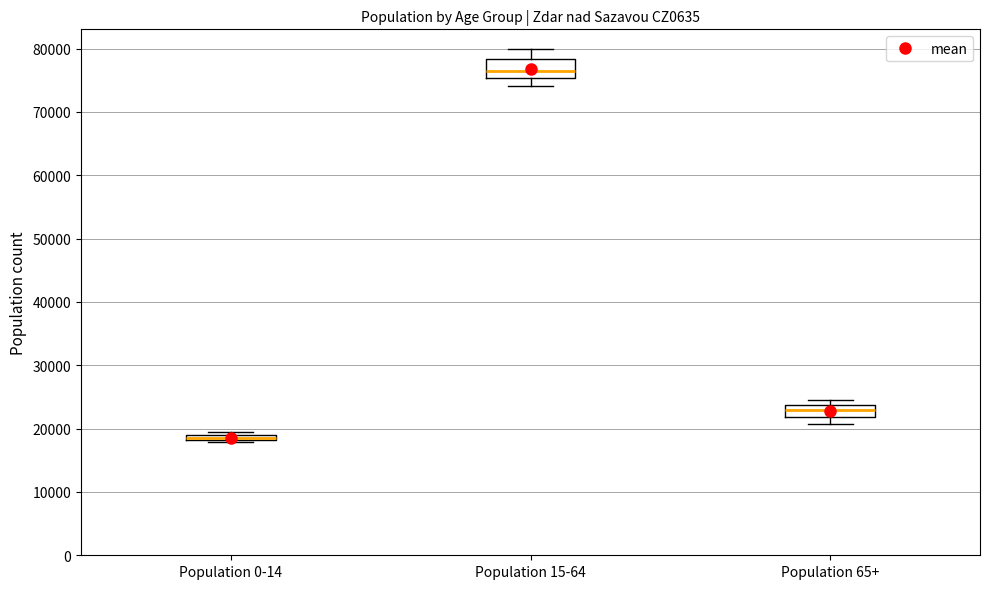

Where is the upper edge of the box for Population 0-14 on the y-axis? The values are not printed on the chart, so give them approximately, as read against the axis.

19000